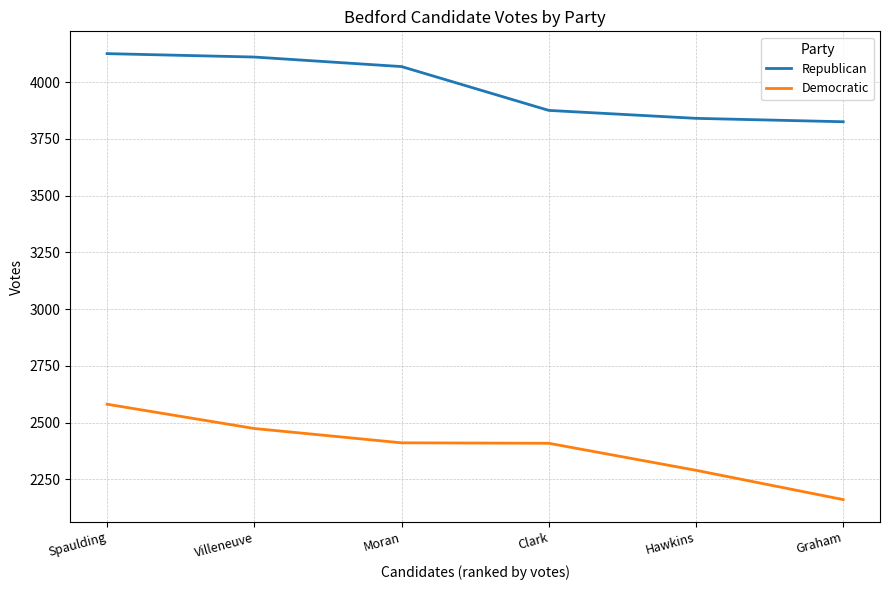

What is the difference between the highest and lowest values at Moran?

1657